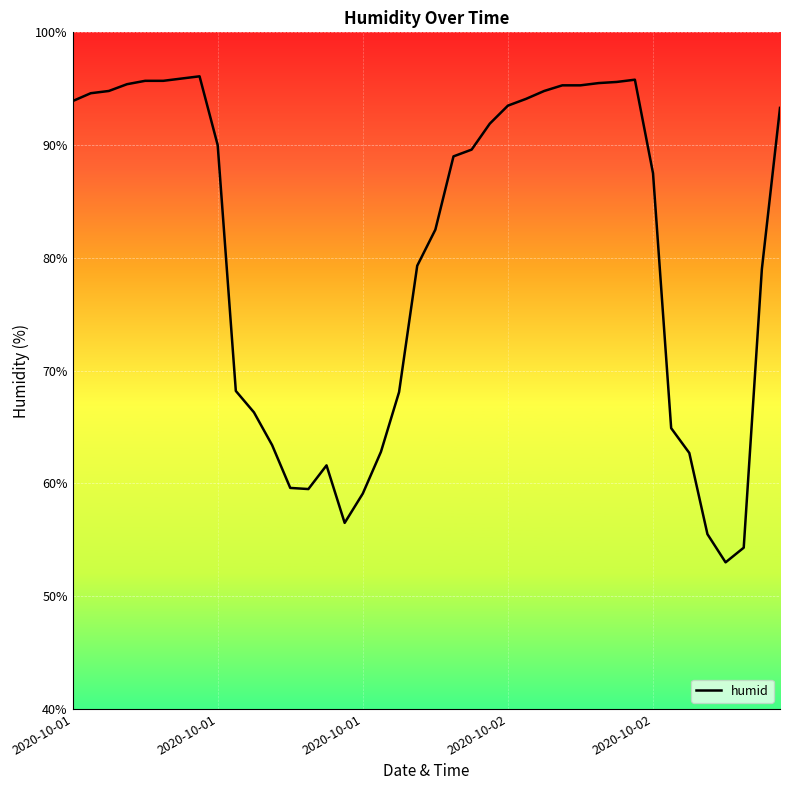

What is the minimum value shown in the chart?

53.0